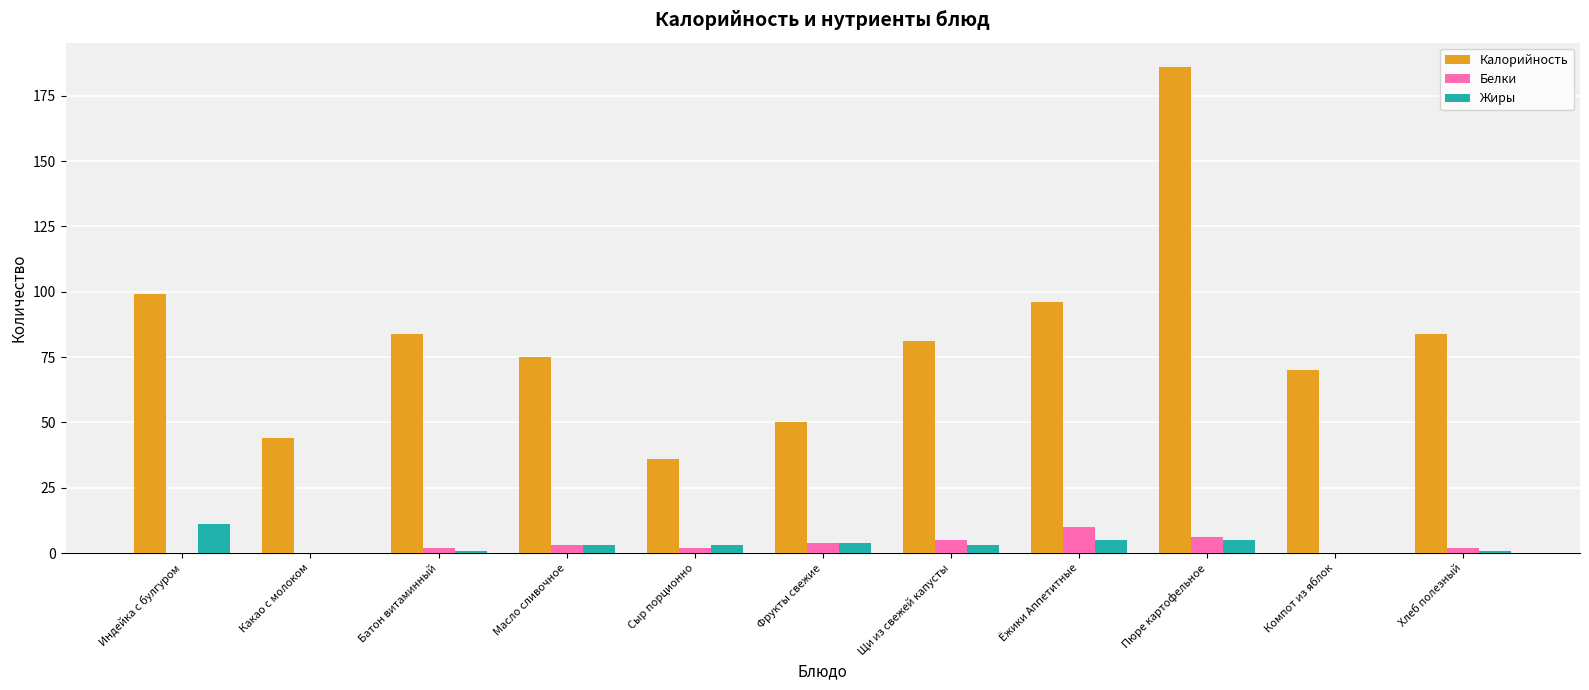

At which category does the chart reach its peak across all series?

Пюре картофельное